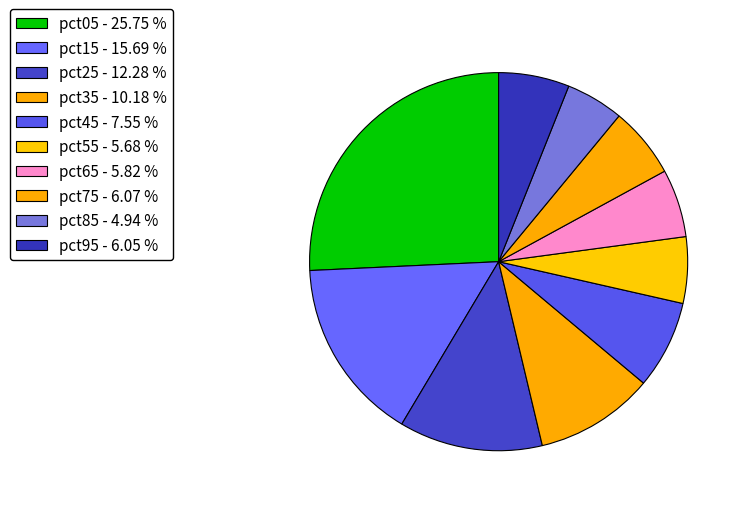

Does pct85 represent more than half of the total?

No